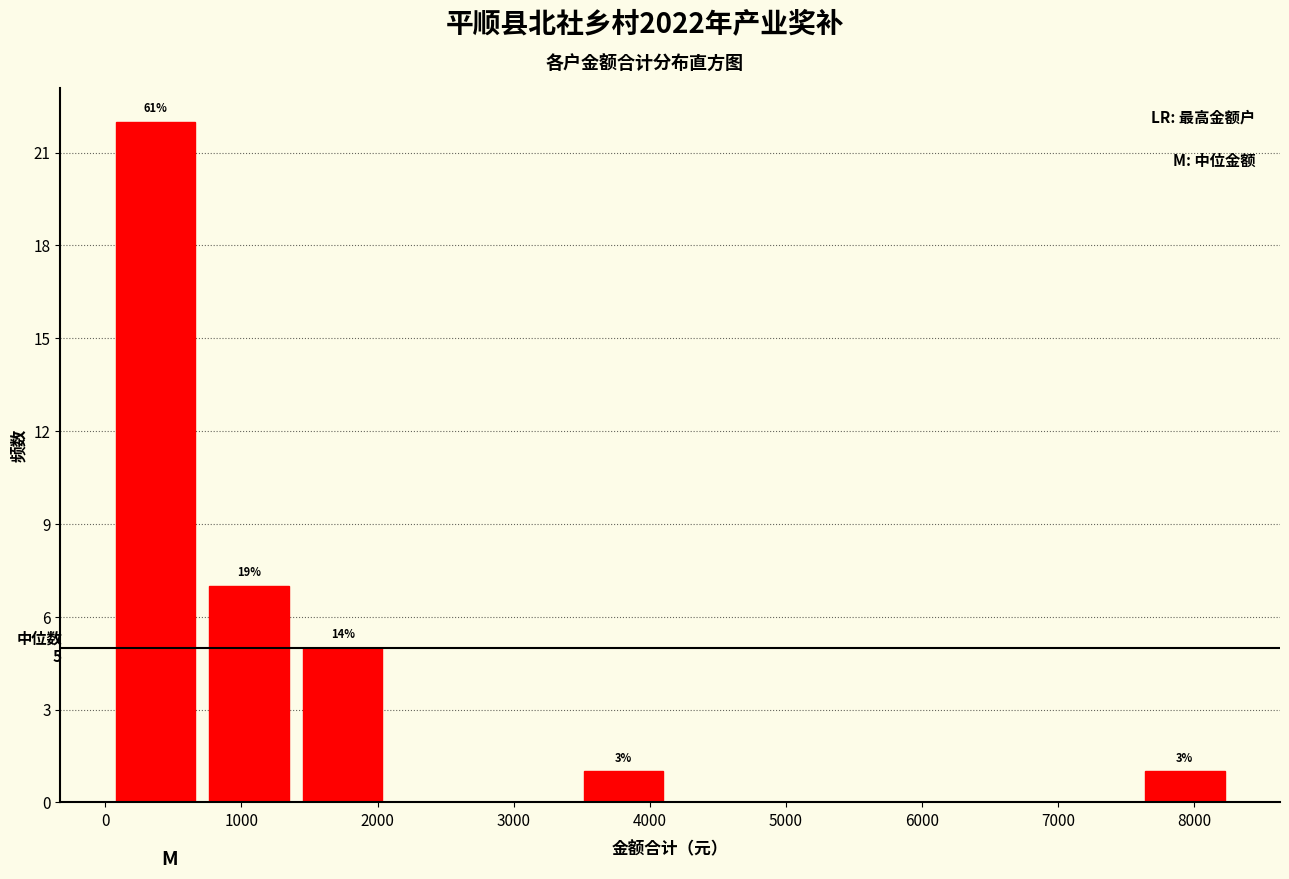

Over which range of the x-axis is the bar tallest?

0 to 700